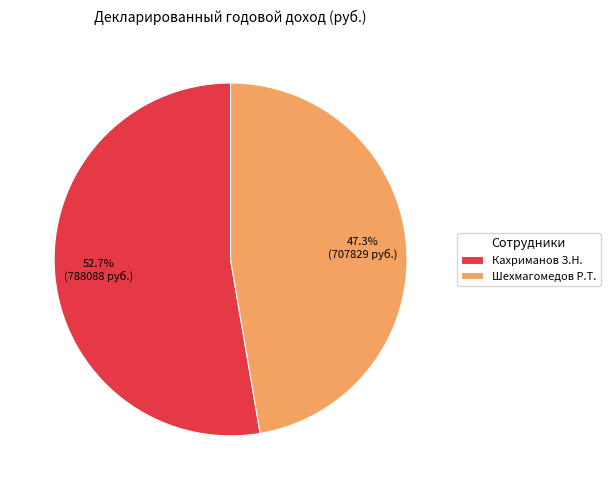

Which slice is the smallest?

Шехмагомедов Р.Т.